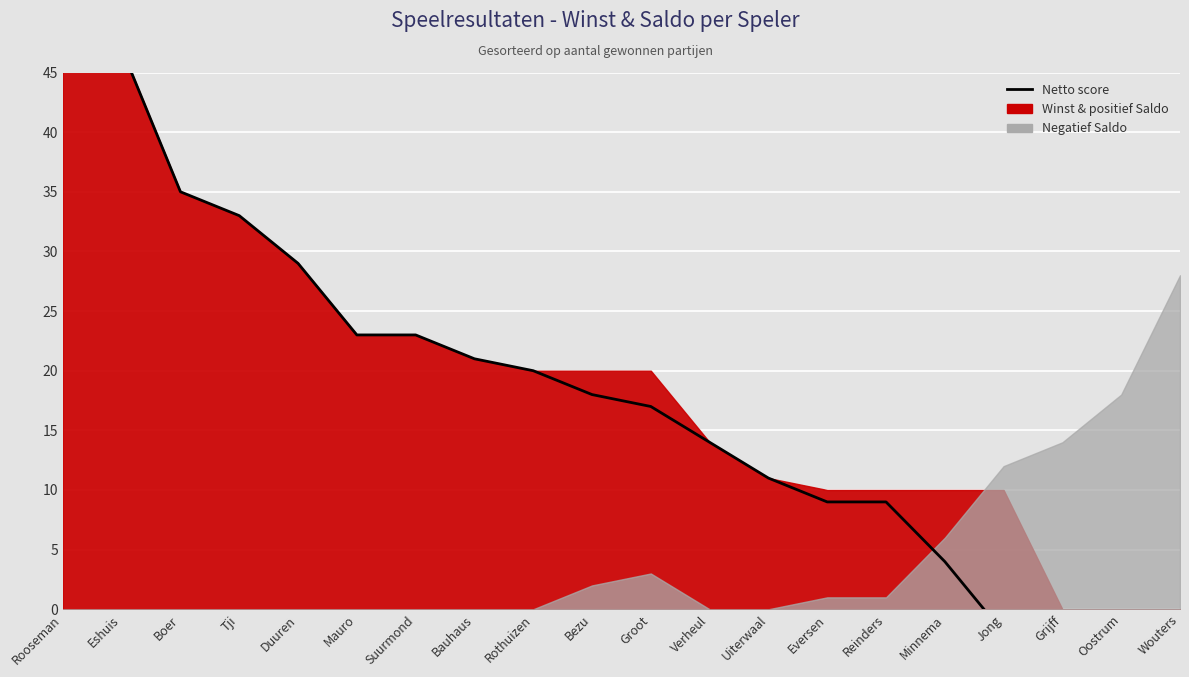

List the labels in order of value, smallest first.

Wouters, Oostrum, Grijff, Jong, Minnema, Eversen, Reinders, Uiterwaal, Verheul, Groot, Bezu, Rothuizen, Bauhaus, Mauro, Suurmond, Duuren, Tji, Boer, Eshuis, Rooseman